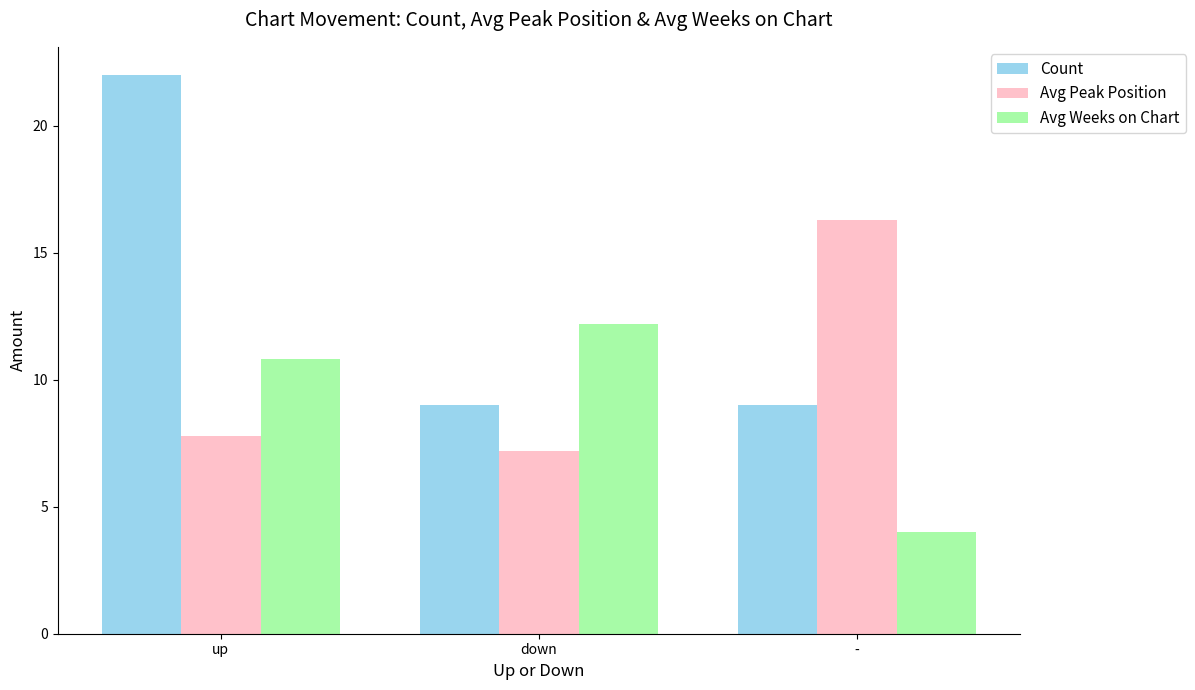

At which category is the sum across all series the highest?

up